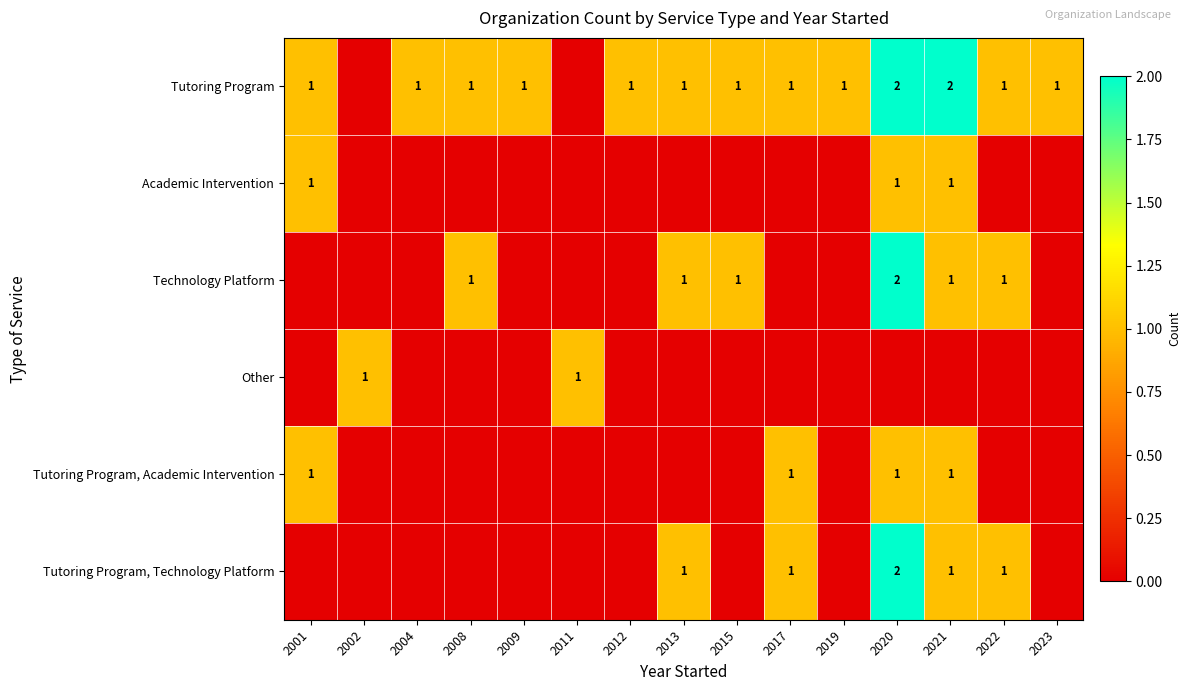

The Tutoring Program series shows 0 at 2022. True or false?

False